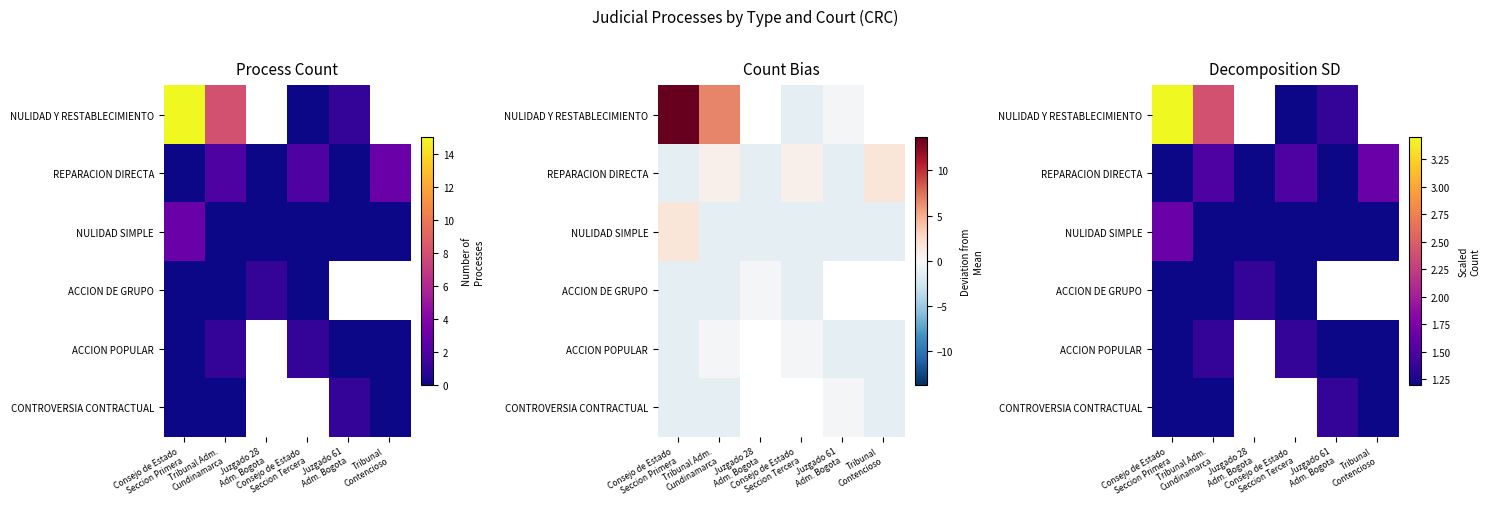

Which has a higher value, Juzgado 28
Adm. Bogota or Tribunal
Contencioso?

Tribunal
Contencioso